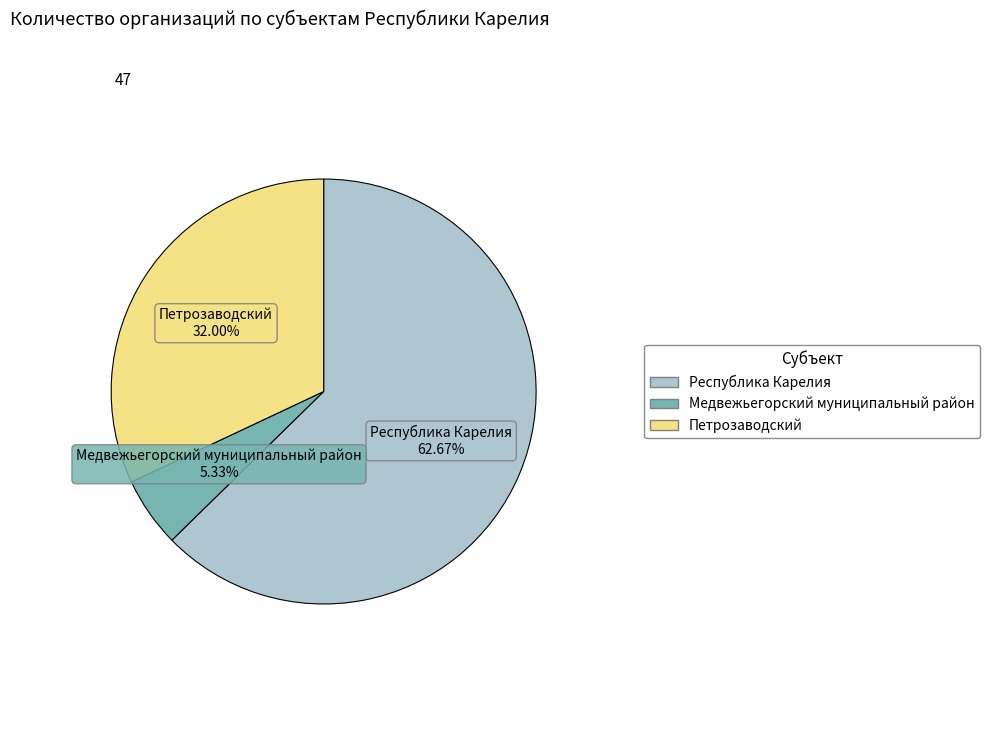

What is the ratio of the value at Петрозаводский to the value at Медвежьегорский муниципальный район?

6.0